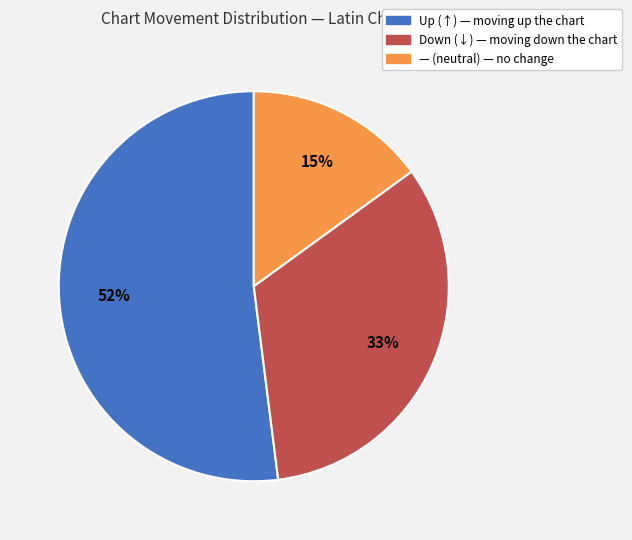

To the nearest percent, what is the difference between the largest and smallest slice percentages?

37%